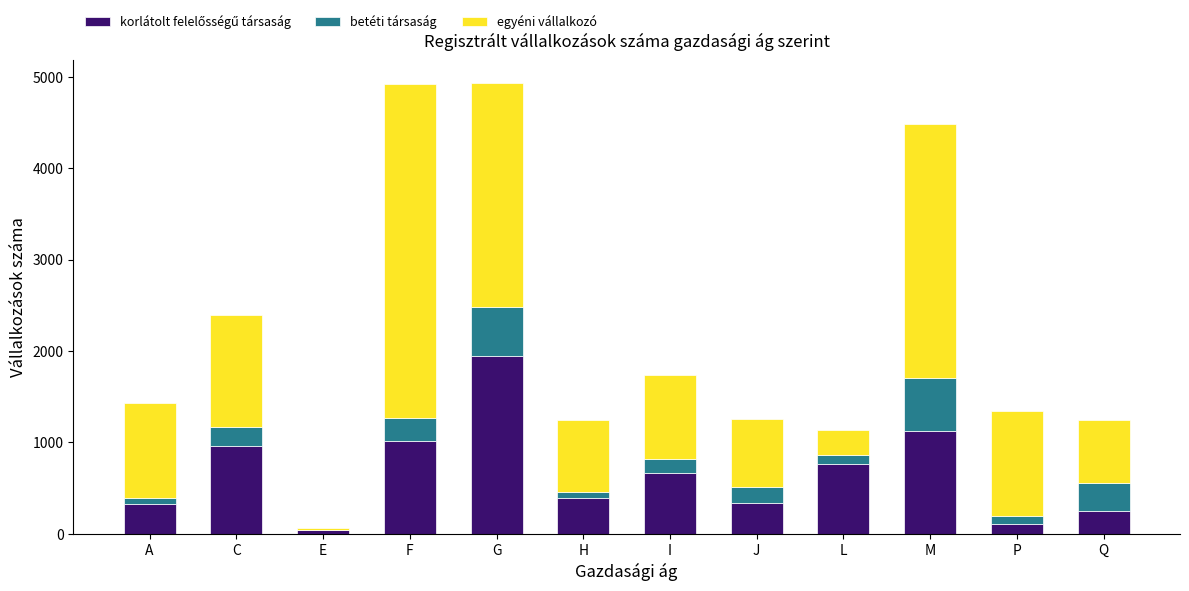

What is the total value across all series at F?

4918